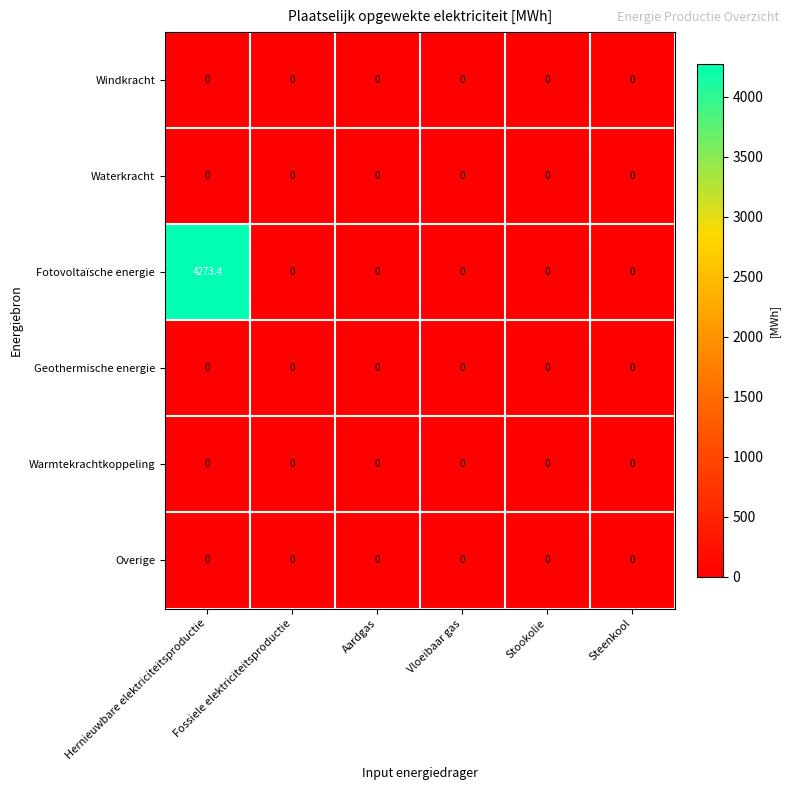

True or false: Fotovoltaïsche energie has a value of 4273.4 at Hernieuwbare elektriciteitsproductie.

True